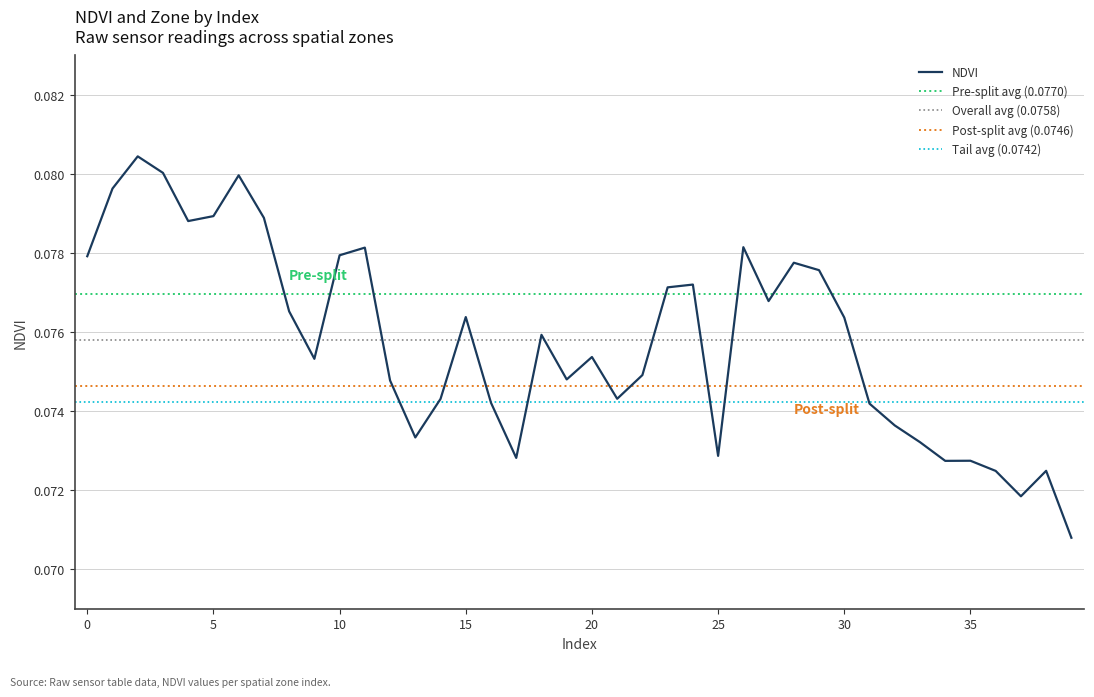

Which has a higher value, 33 or 15?

15